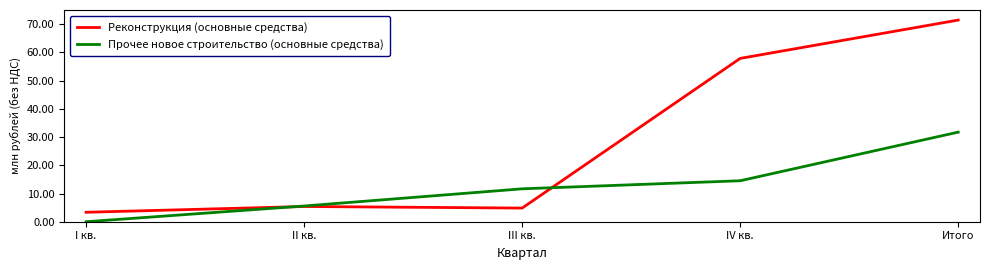

What are all the series names shown in the legend?

Реконструкция (основные средства), Прочее новое строительство (основные средства)